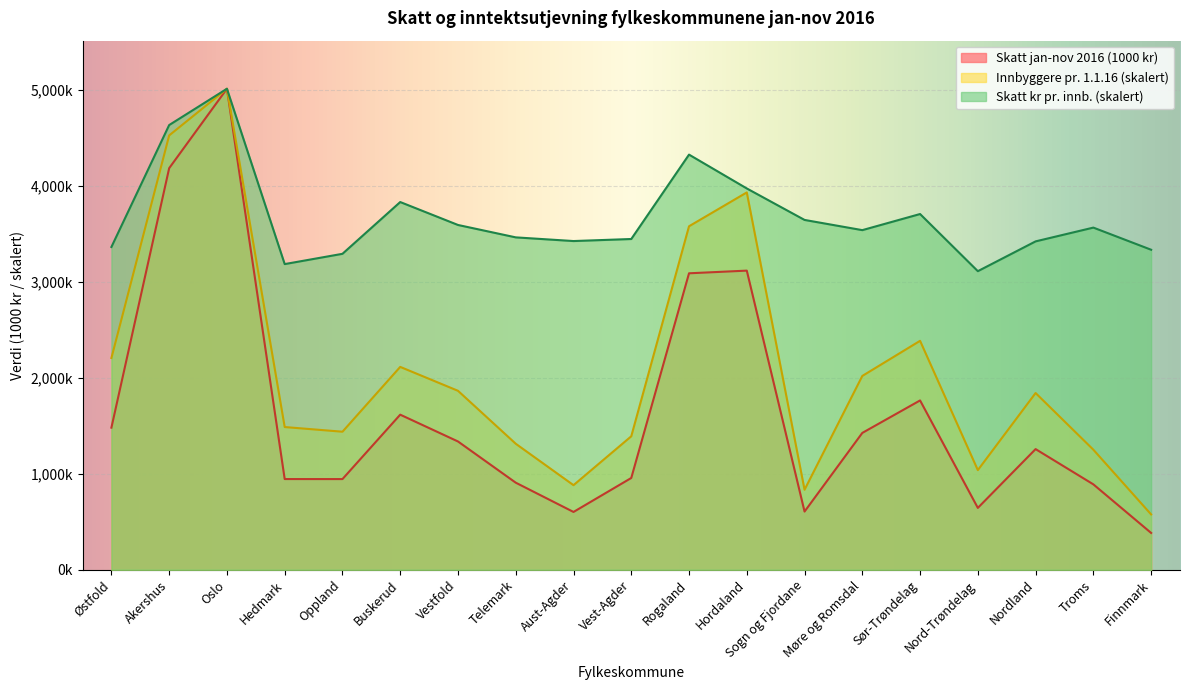

What is the total value across all series at Telemark?

5681778.7